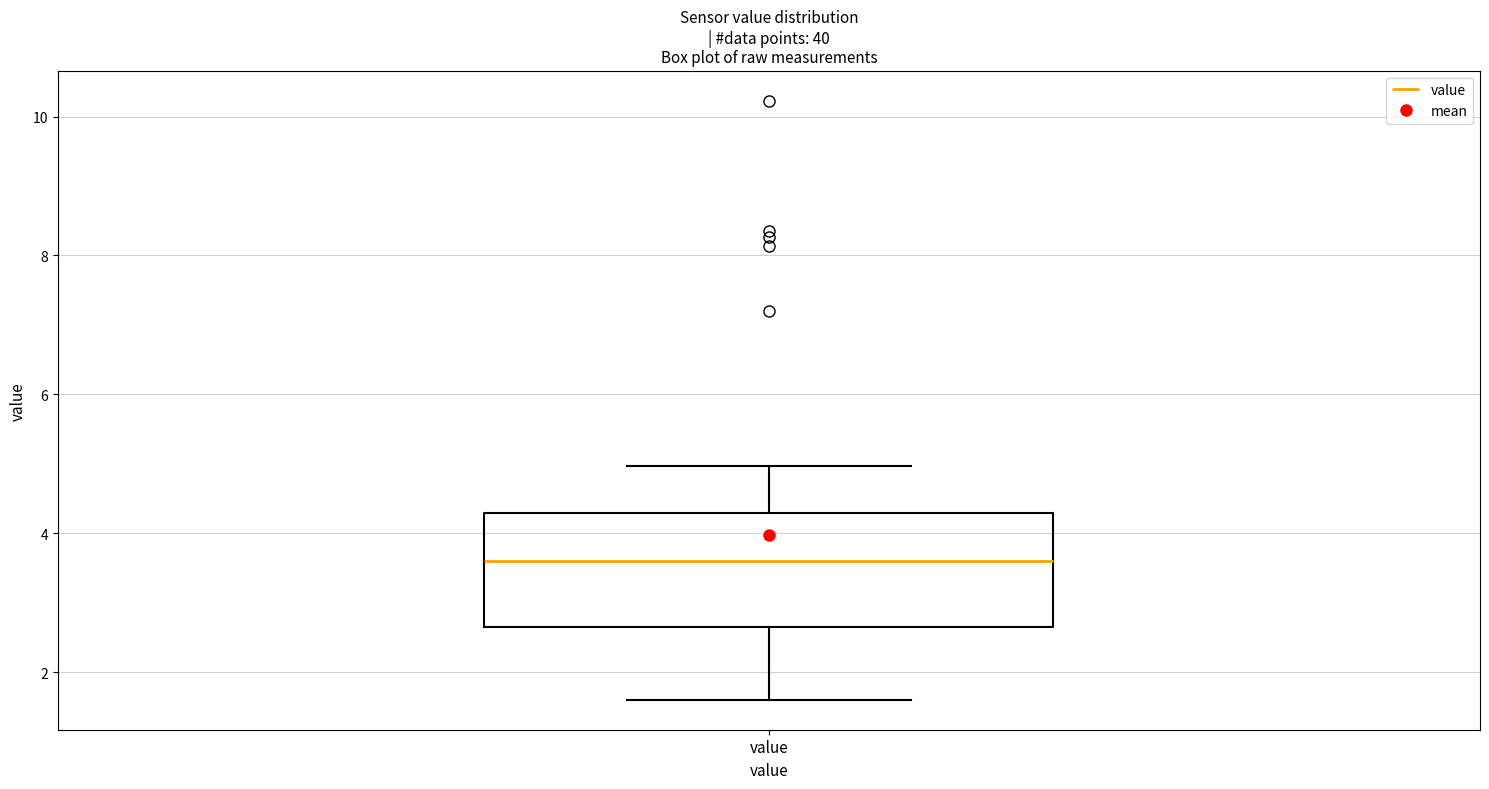

Where is the lower edge of the box for value on the y-axis? The values are not printed on the chart, so give them approximately, as read against the axis.

2.6